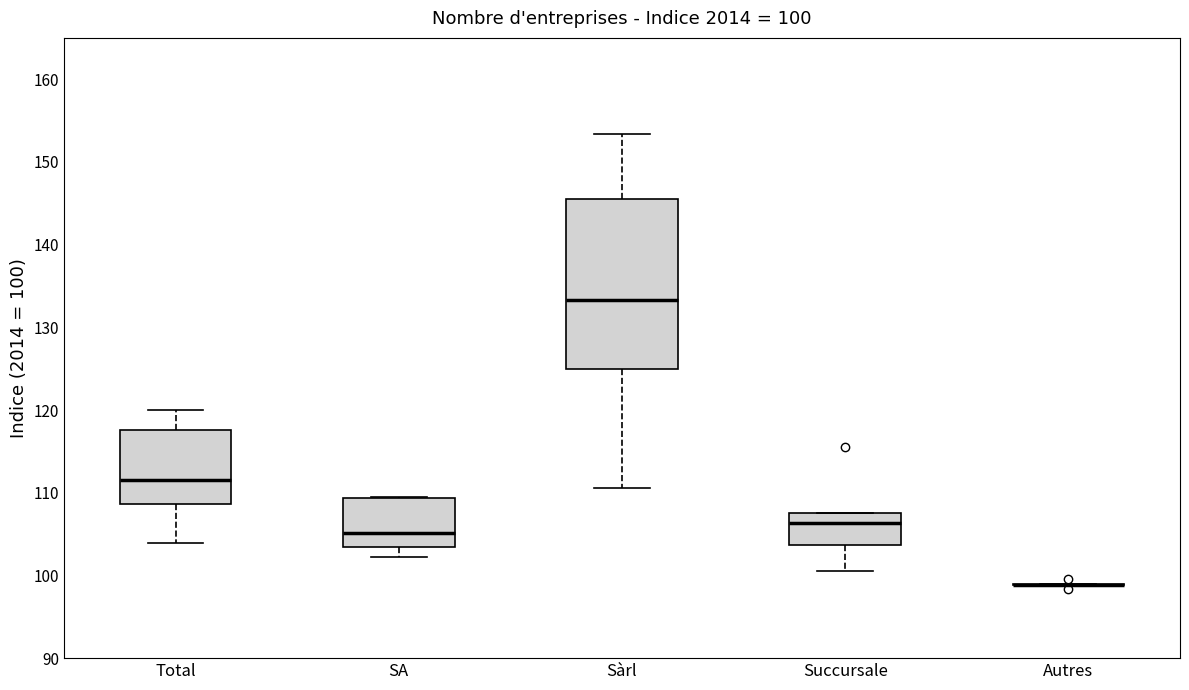

Which box is the tallest, from its lower edge to its upper edge?

Sàrl